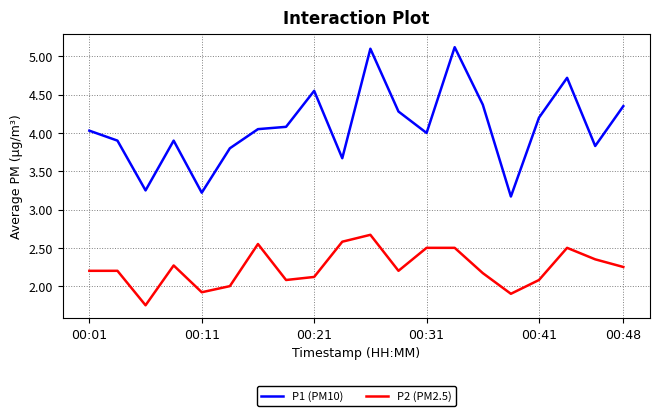

True or false: P1 (PM10) and P2 (PM2.5) intersect in this chart.

False